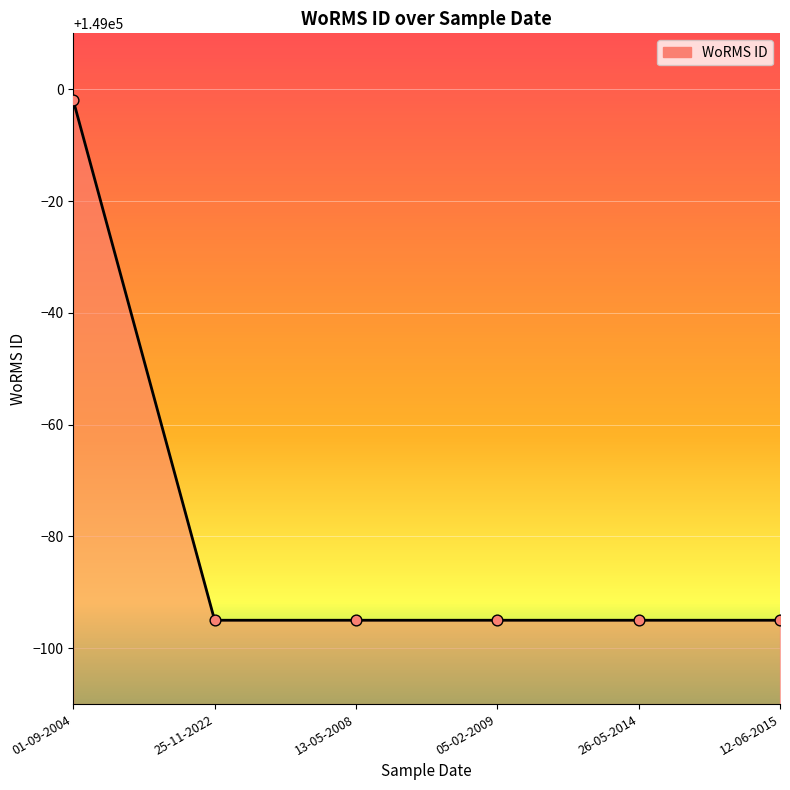

What is the ratio of the value at 01-09-2004 to the value at 12-06-2015?

1.0